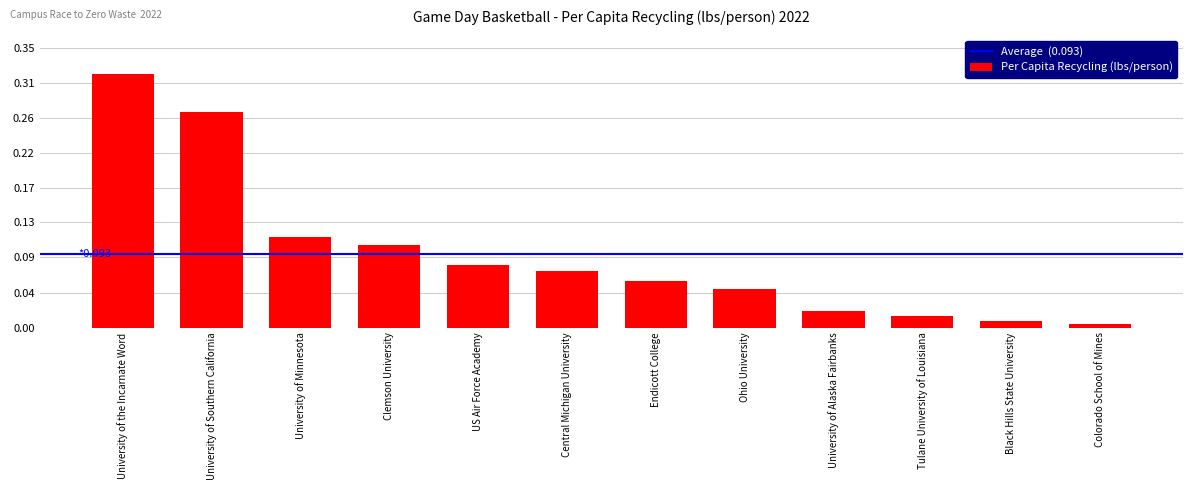

Are the bars horizontal?

No